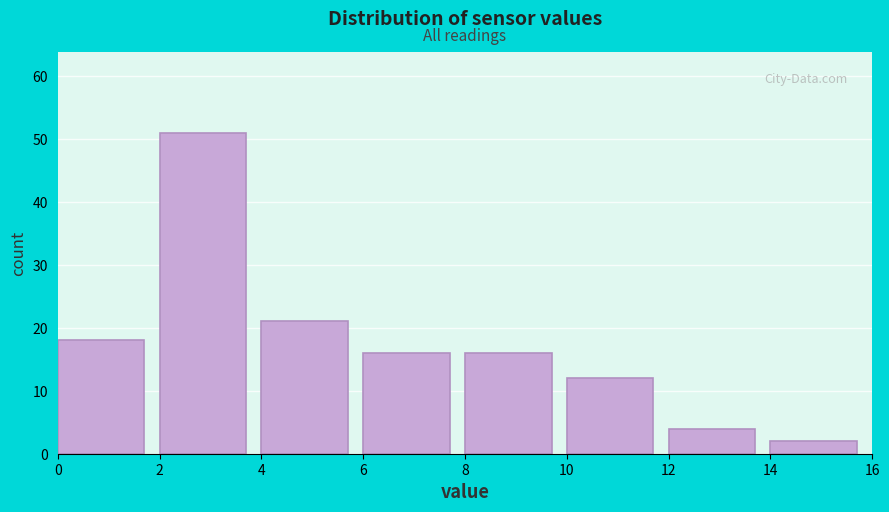

Reading left to right, list every bar in this chart as the range it spans on the x-axis followed by its height. The values are not printed on the chart, so give them approximately, as read against the axis.

0 to 2: 18
2 to 4: 51
4 to 6: 21
6 to 8: 16
8 to 10: 16
10 to 12: 12
12 to 14: 4
14 to 16: 2